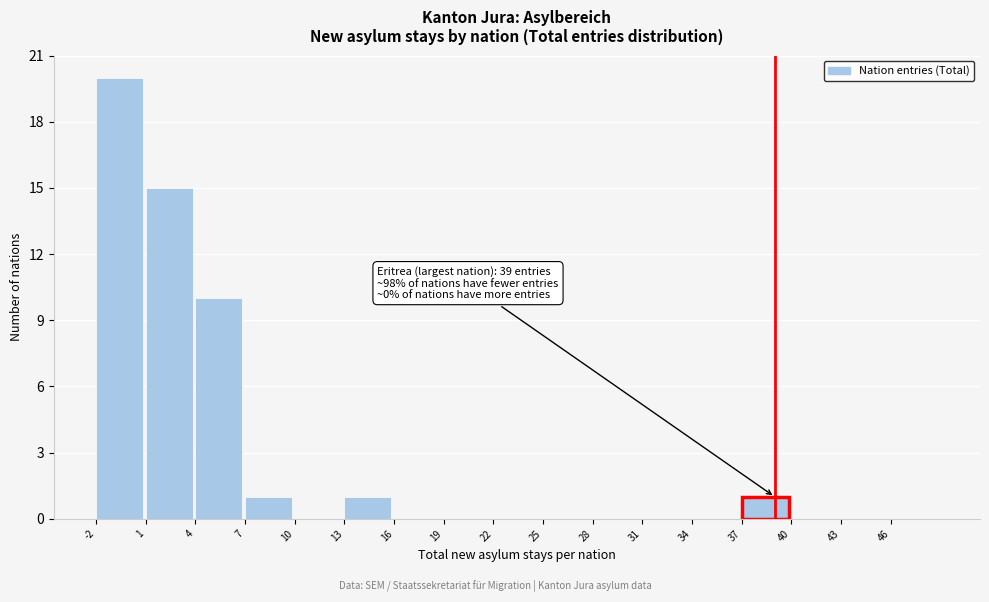

Which range on the x-axis has the tallest bar?

-2 to 1